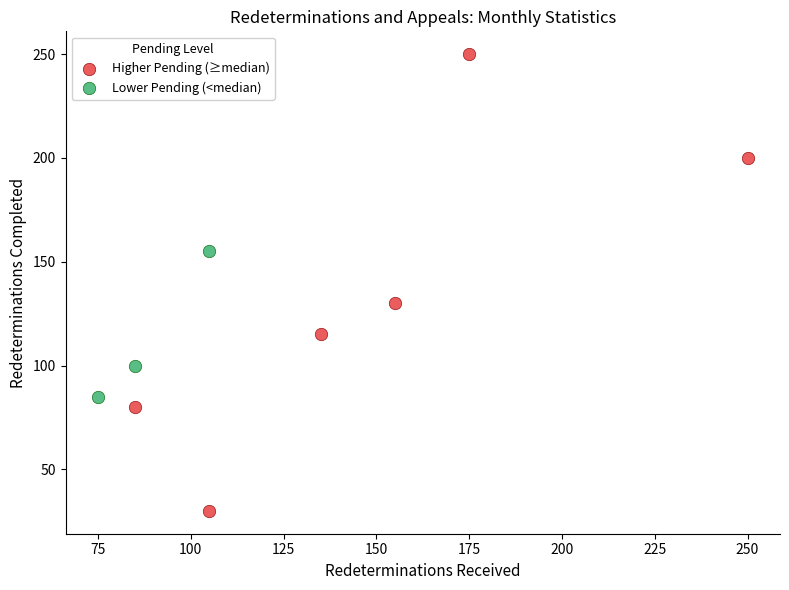

Which series has the largest Y range (max minus min)?

Higher Pending (≥median)